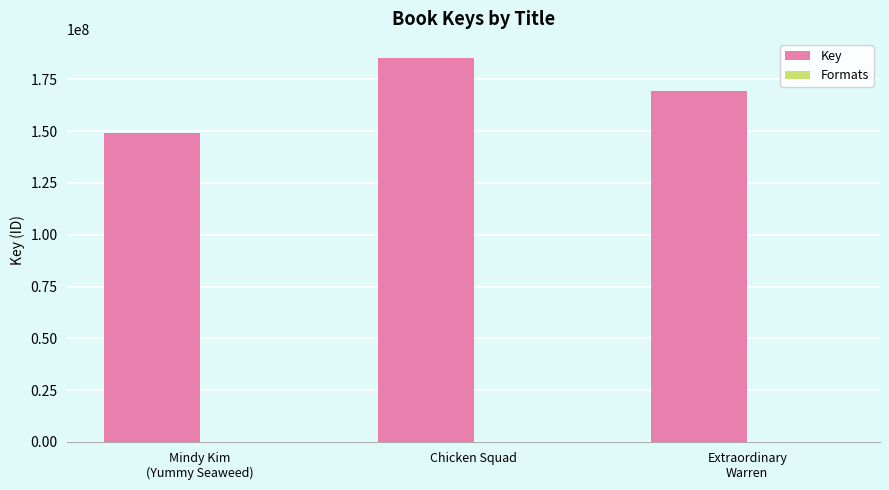

The Key series shows 185265227 at Chicken Squad. True or false?

True